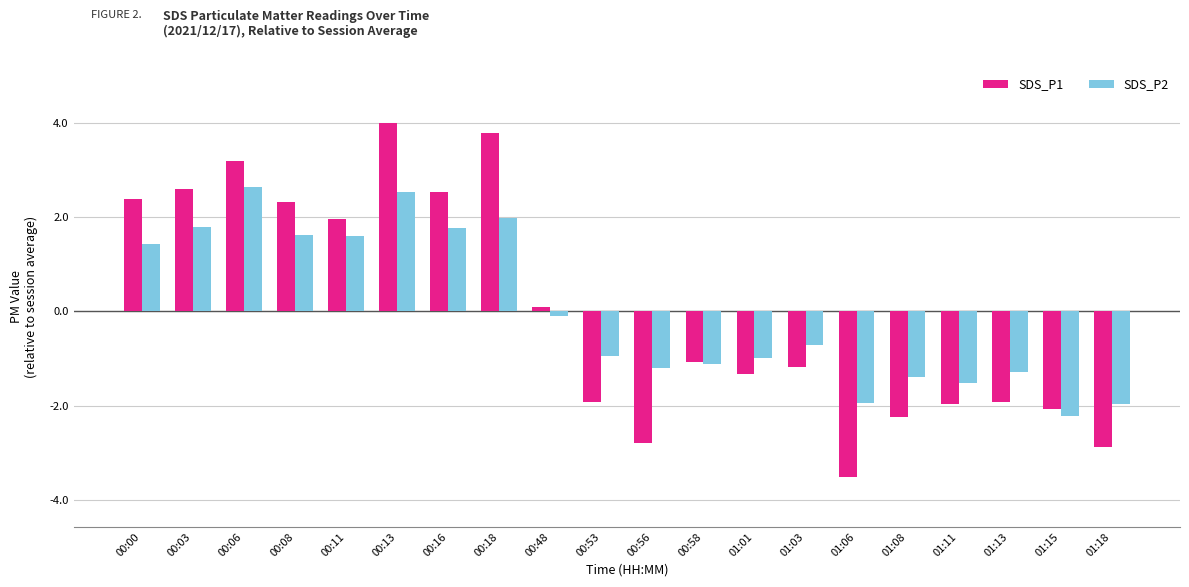

Rank the series at 00:06 from lowest to highest value.

SDS_P2, SDS_P1